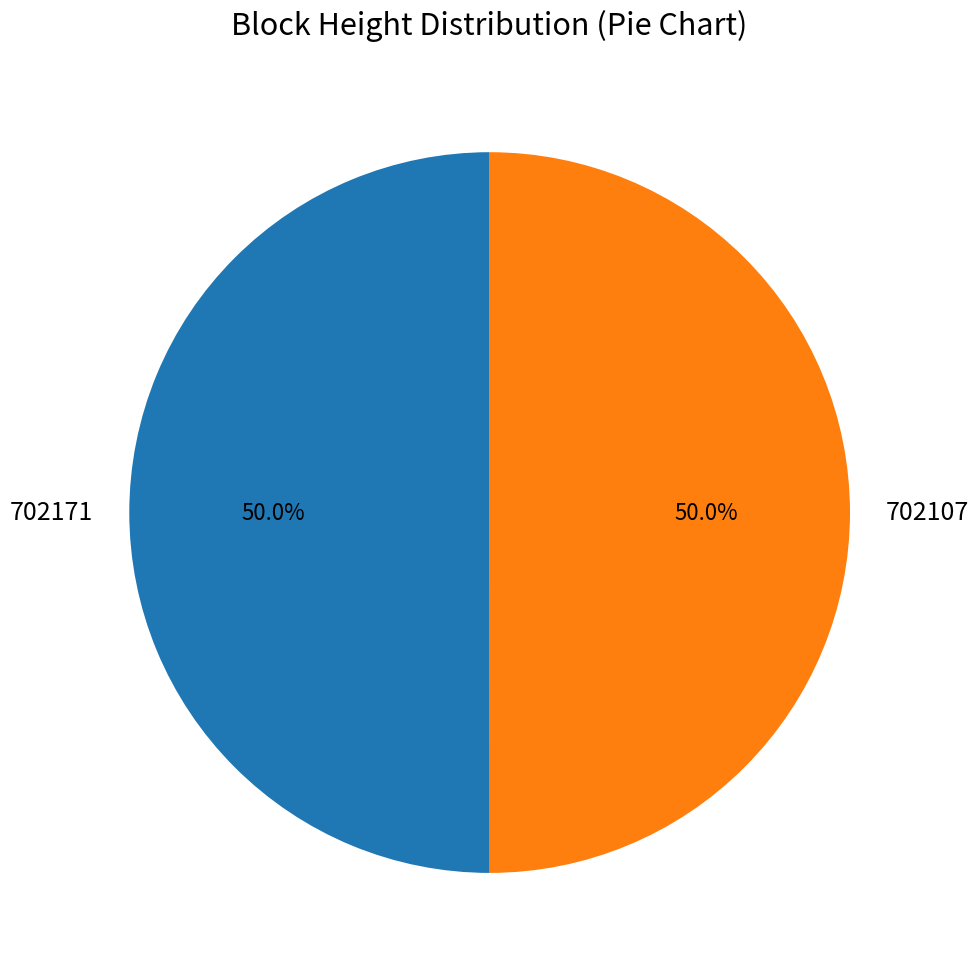

How many segments does this pie chart have?

2